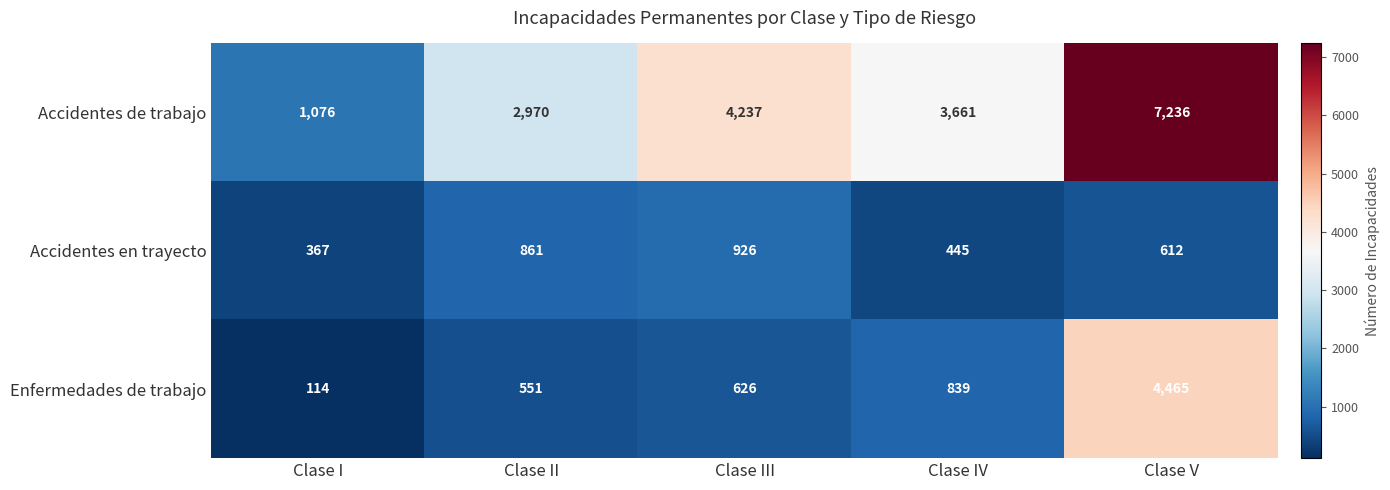

Which series has the widest spread of values?

Accidentes de trabajo